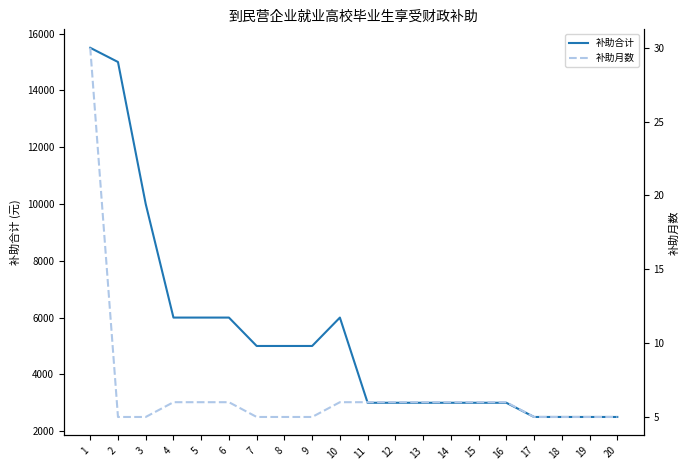

True or false: 补助月数 and 补助合计 cross at least once.

False